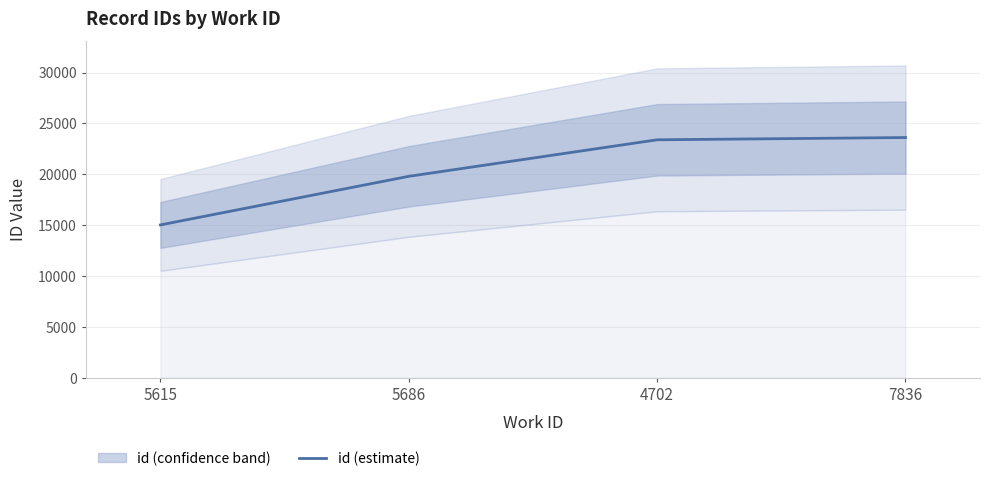

List the labels in order of value, smallest first.

5615, 5686, 4702, 7836